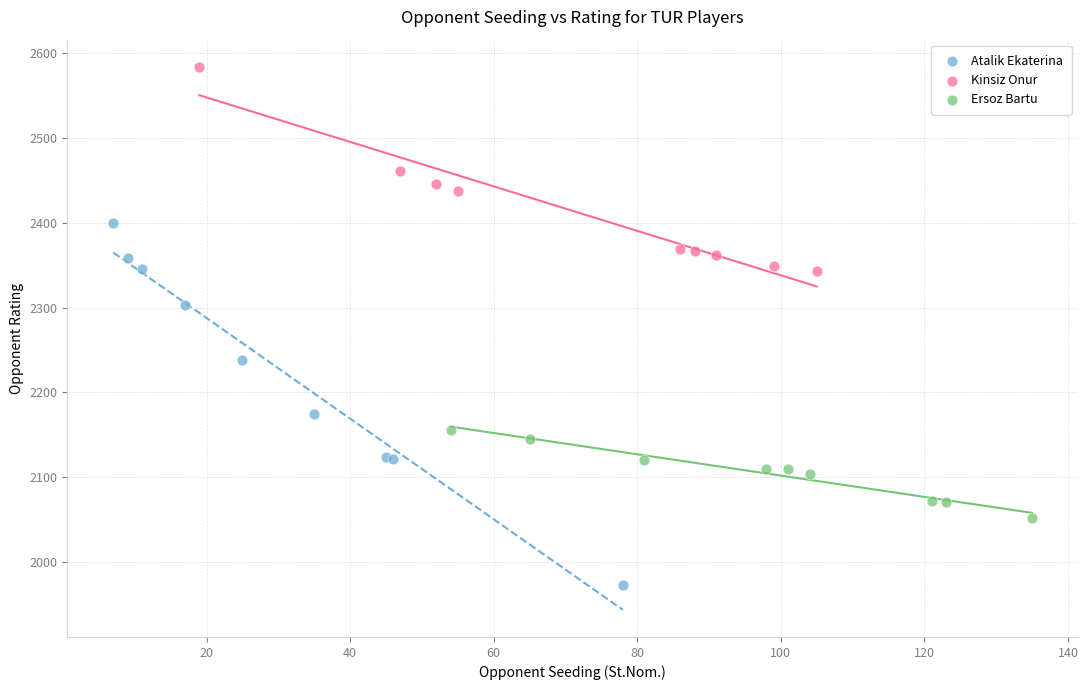

Which series has the largest Y range (max minus min)?

Atalik Ekaterina